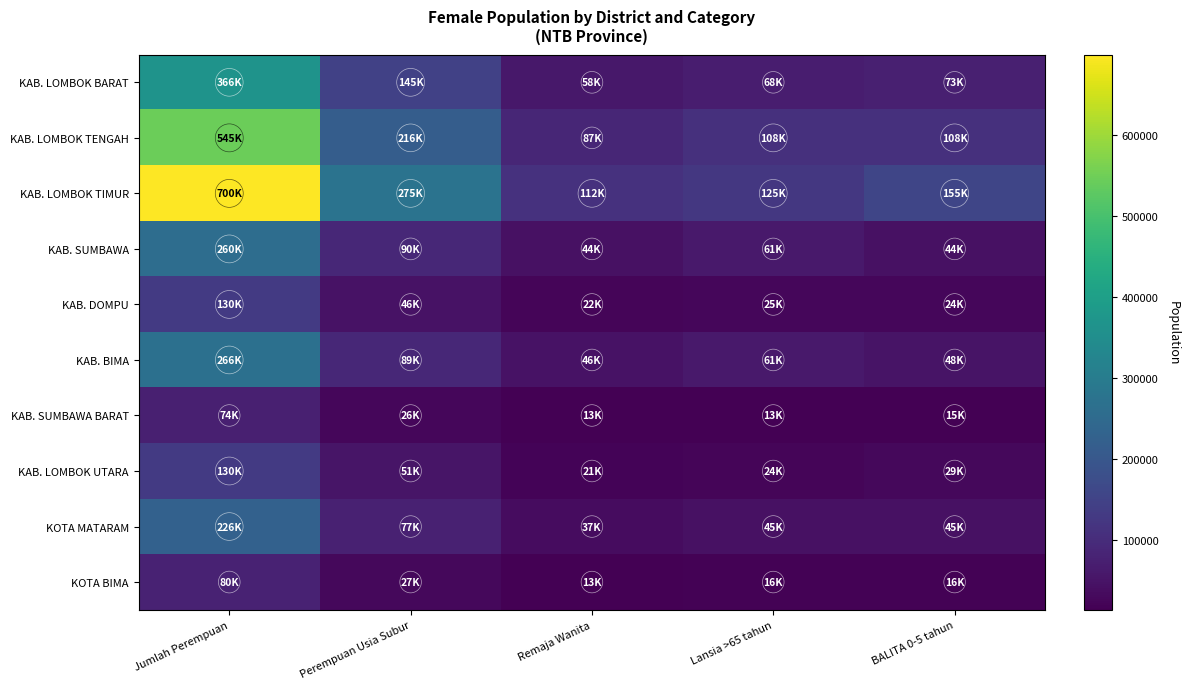

Which label corresponds to the largest value in the chart?

Jumlah Perempuan